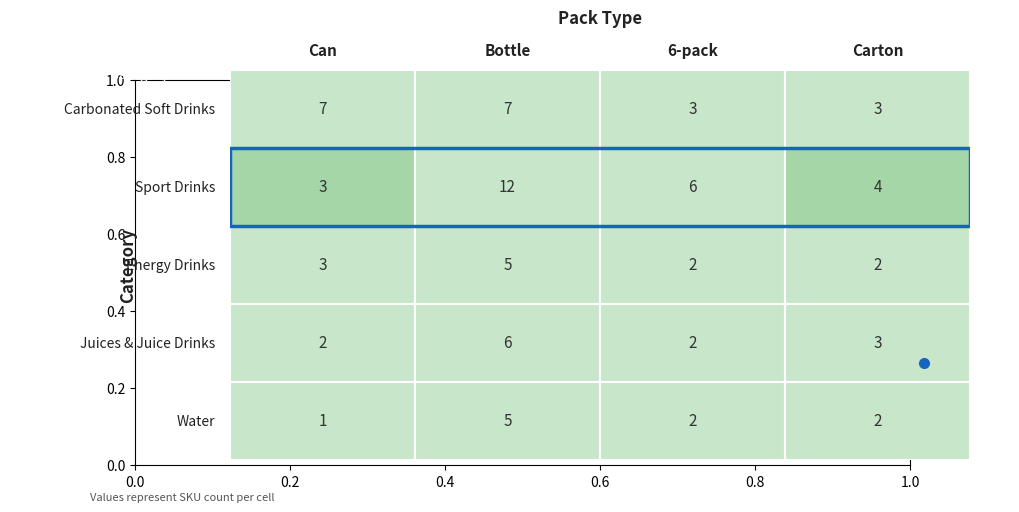

What is the sum of the Carbonated Soft Drinks values at 1 and 2?

10